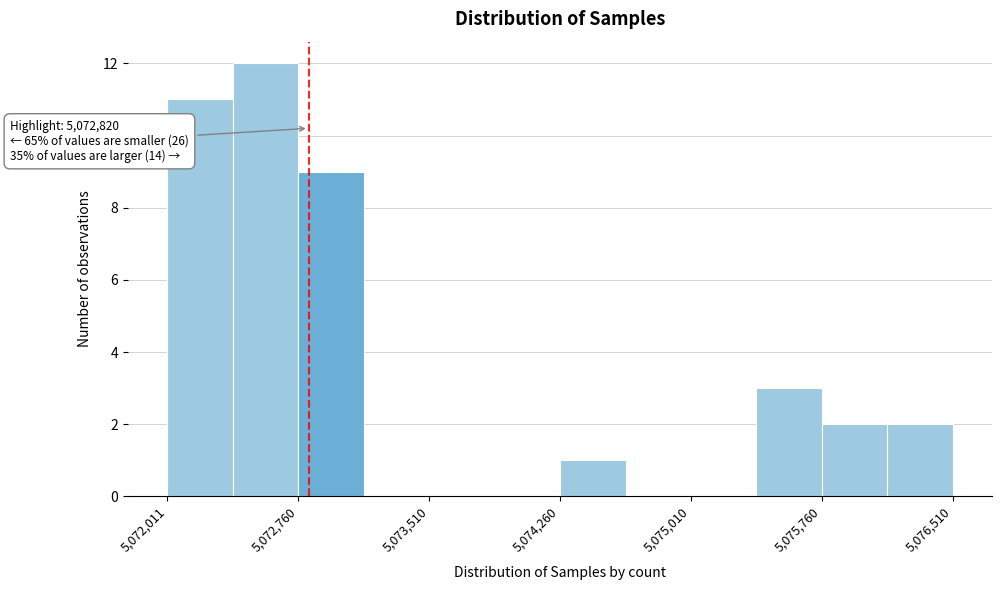

Read against the x-axis, roughly where is the centre of the tallest bar?

5072600